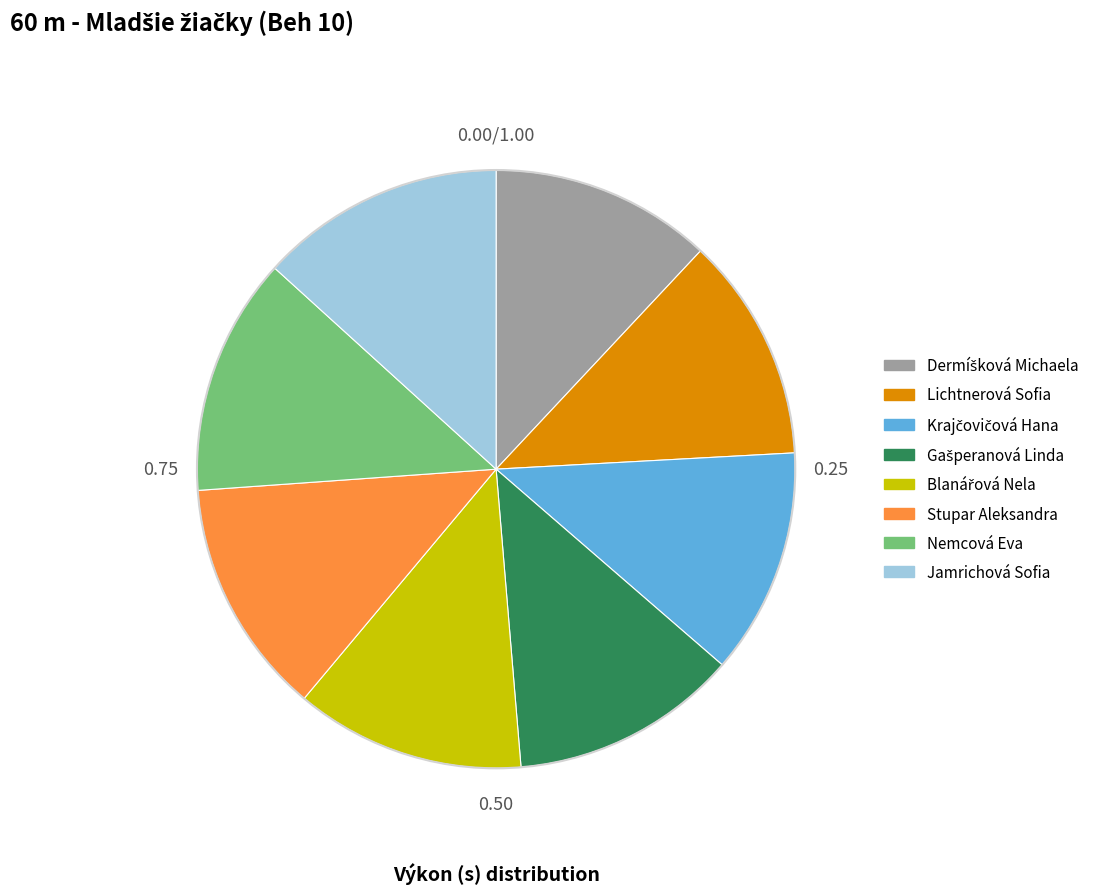

Which has a higher value, Jamrichová Sofia or Lichtnerová Sofia?

Jamrichová Sofia